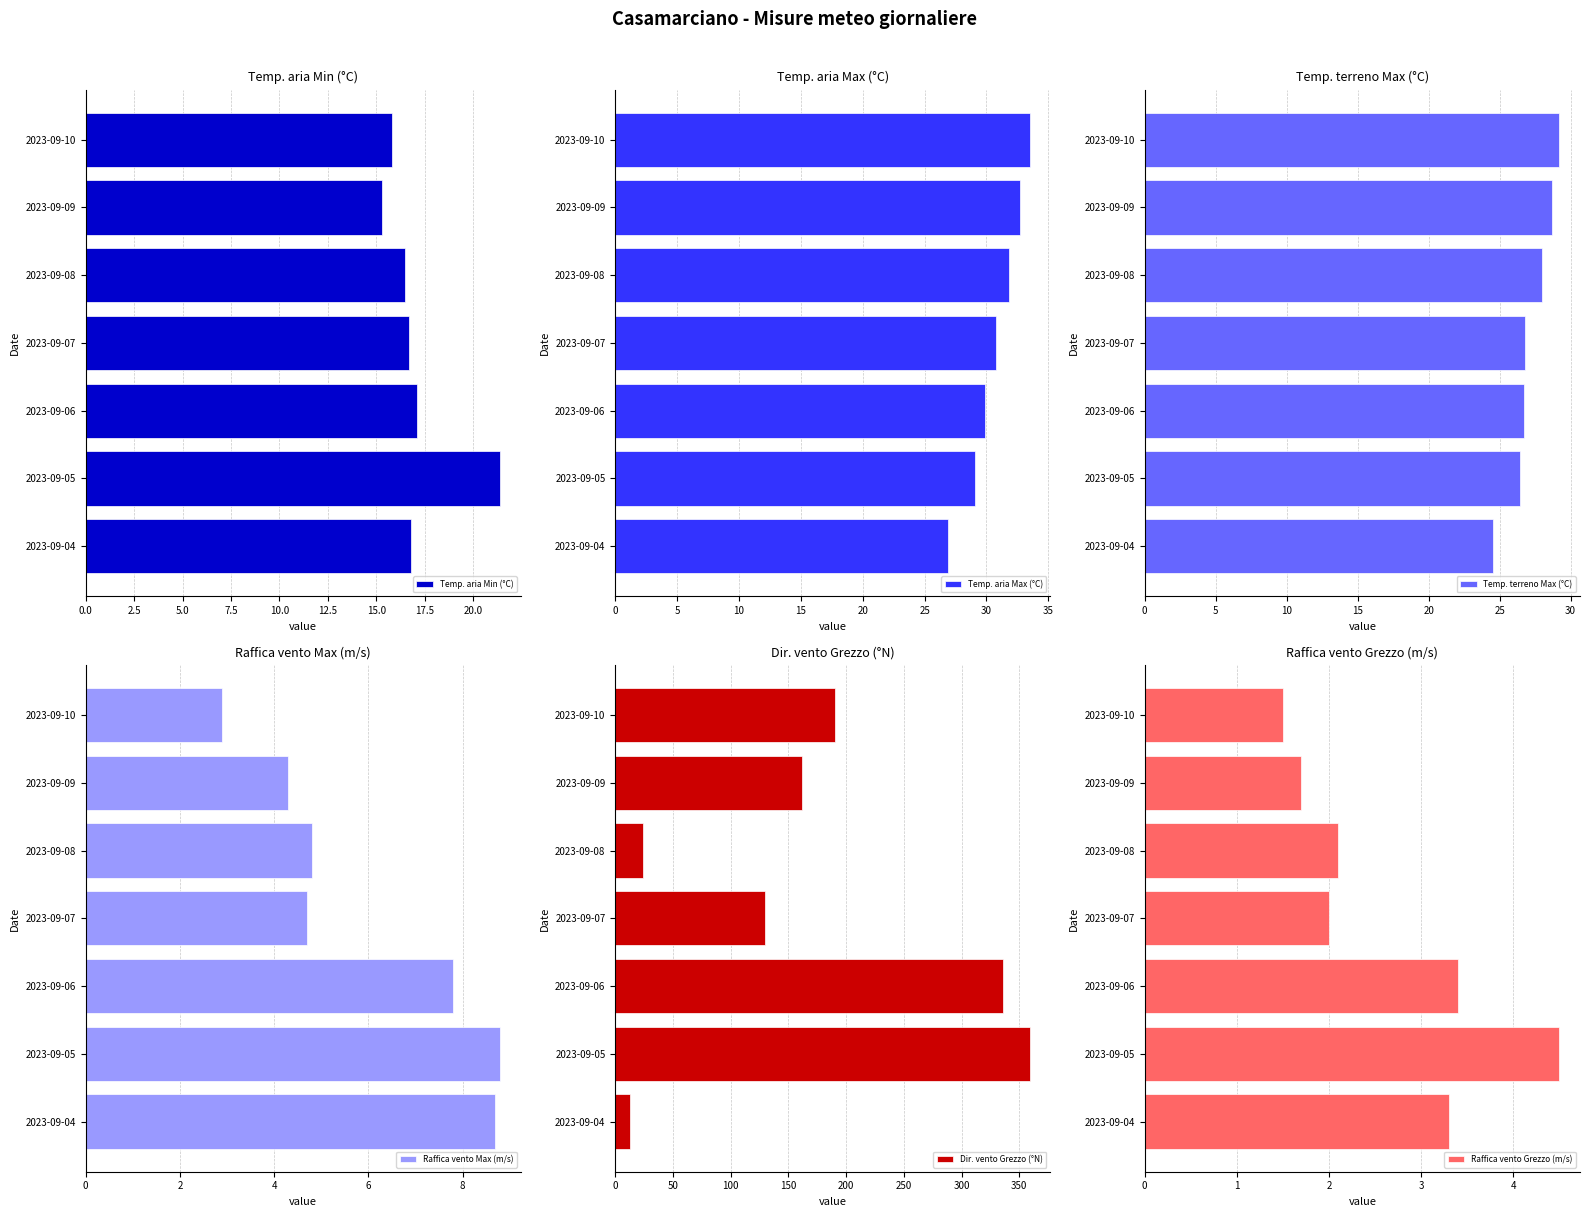

At which label is Raffica vento Max (m/s) closest to 5?

2023-09-08